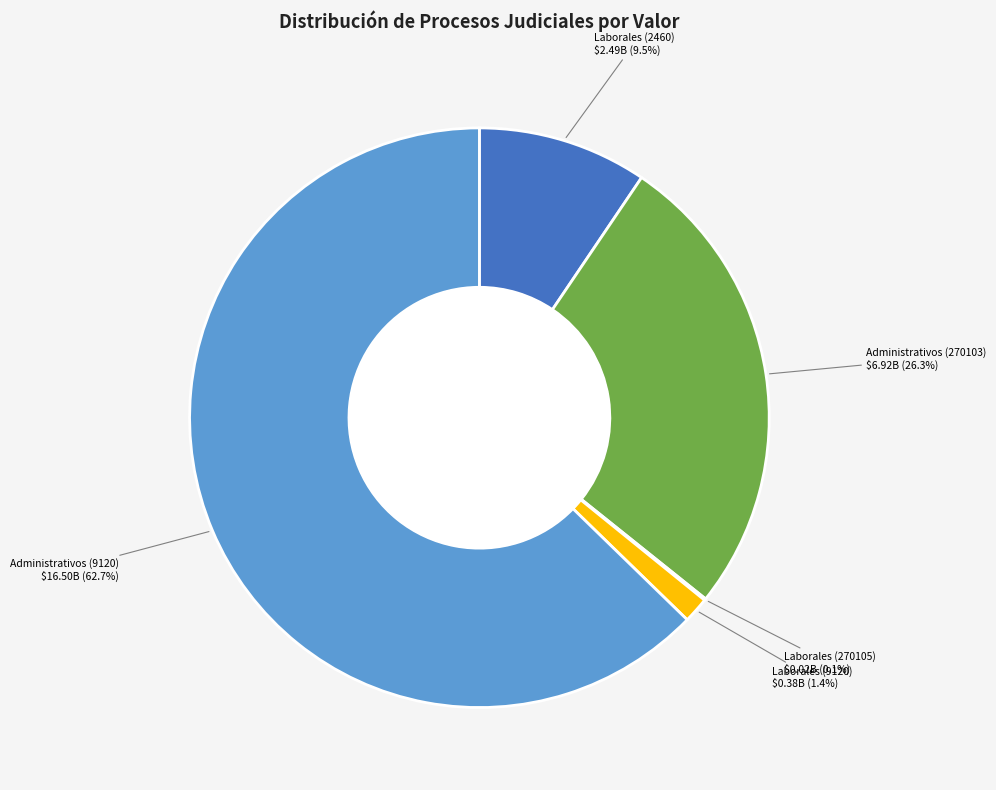

To the nearest percent, what is the difference between the largest and smallest slice percentages?

63%